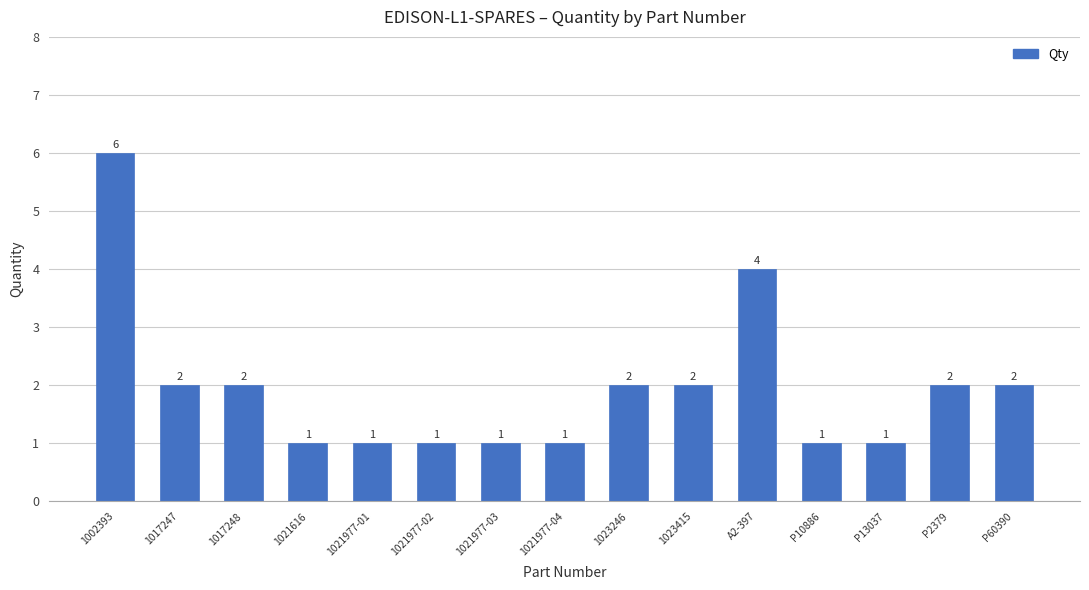

What position from the right is 1021977-04?

8